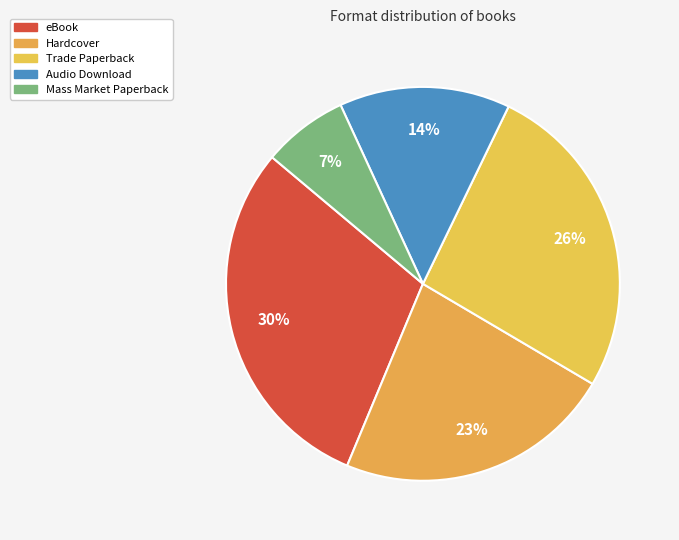

How many segments does this pie chart have?

5